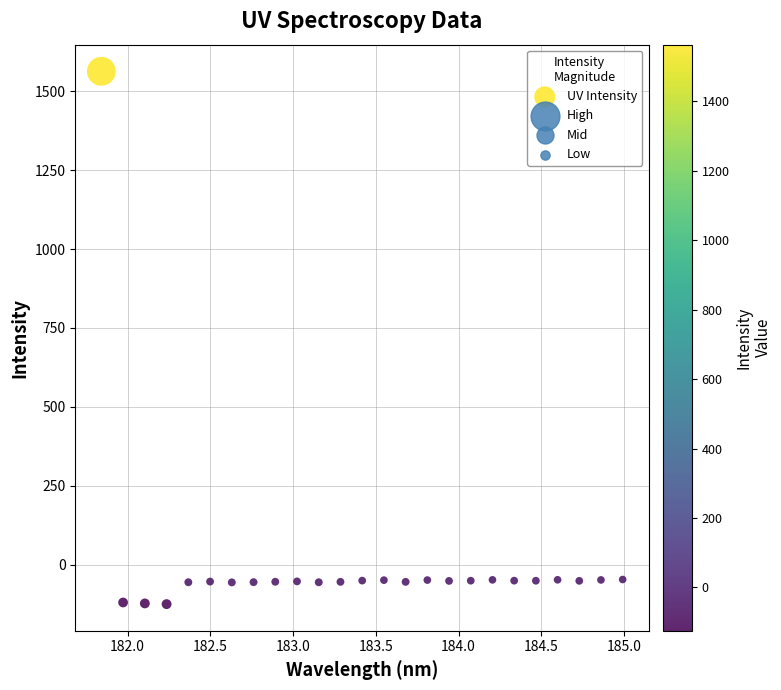

What is the range of X values (max minus min)?

3.1